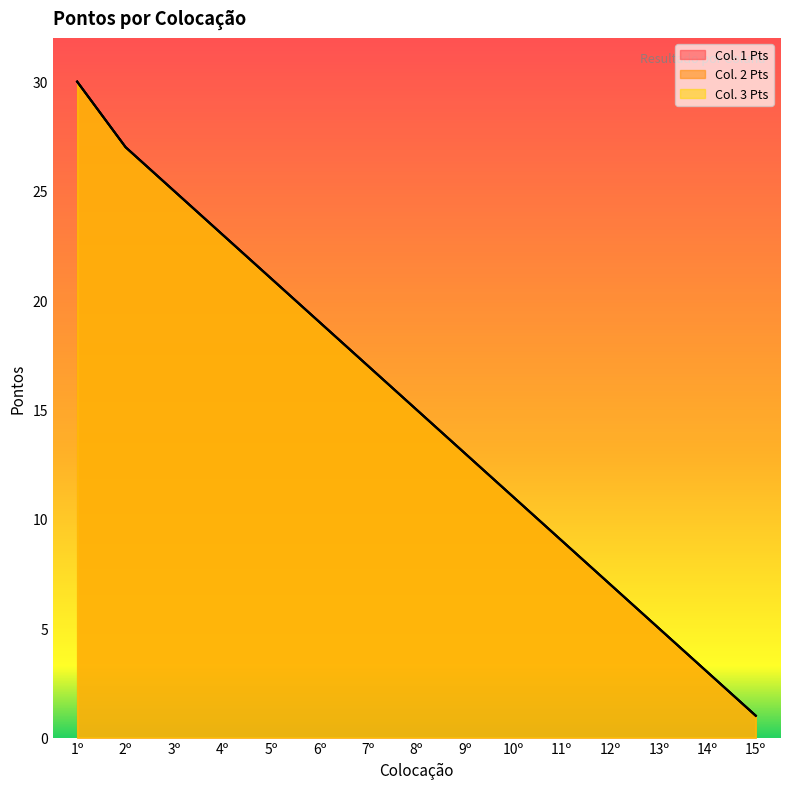

True or false: Col. 1 Pts and Col. 2 Pts cross at least once.

False